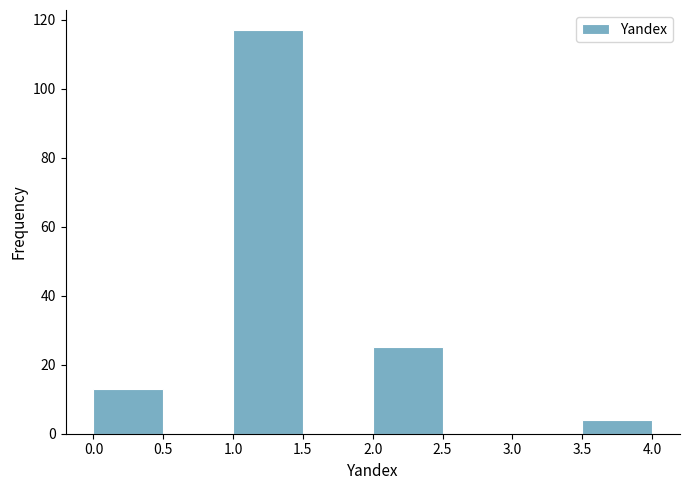

What is the height of the bar covering 3.5 to 4.0 on the x-axis? The values are not printed on the chart, so give them approximately, as read against the axis.

4